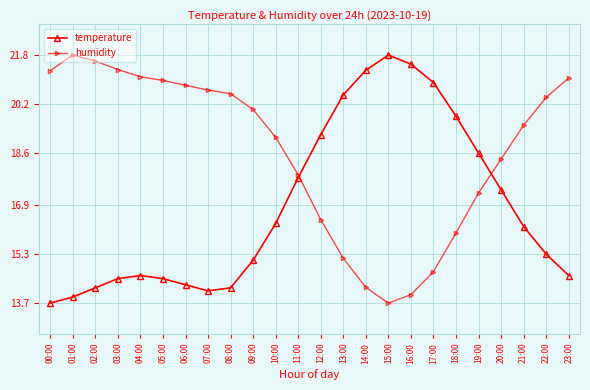

At which category does humidity reach its first local peak?

01:00